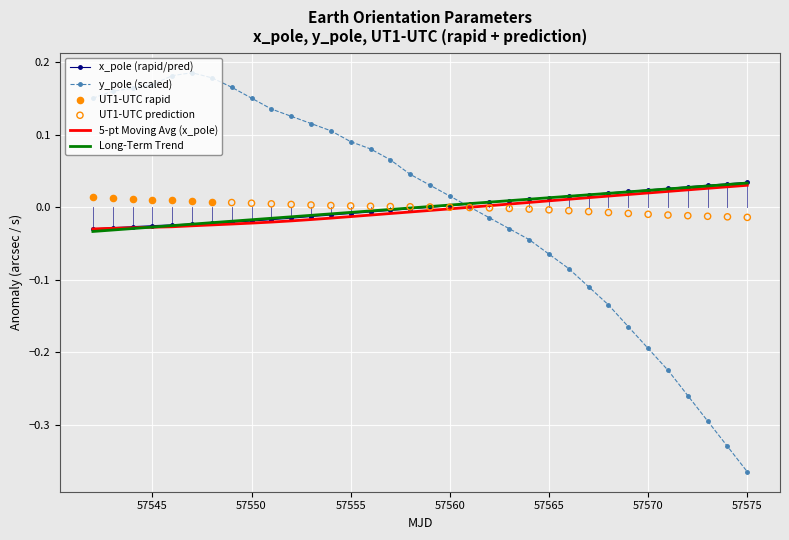

Is the value of x_pole at 17 greater than the value of y_pole at 15?

No